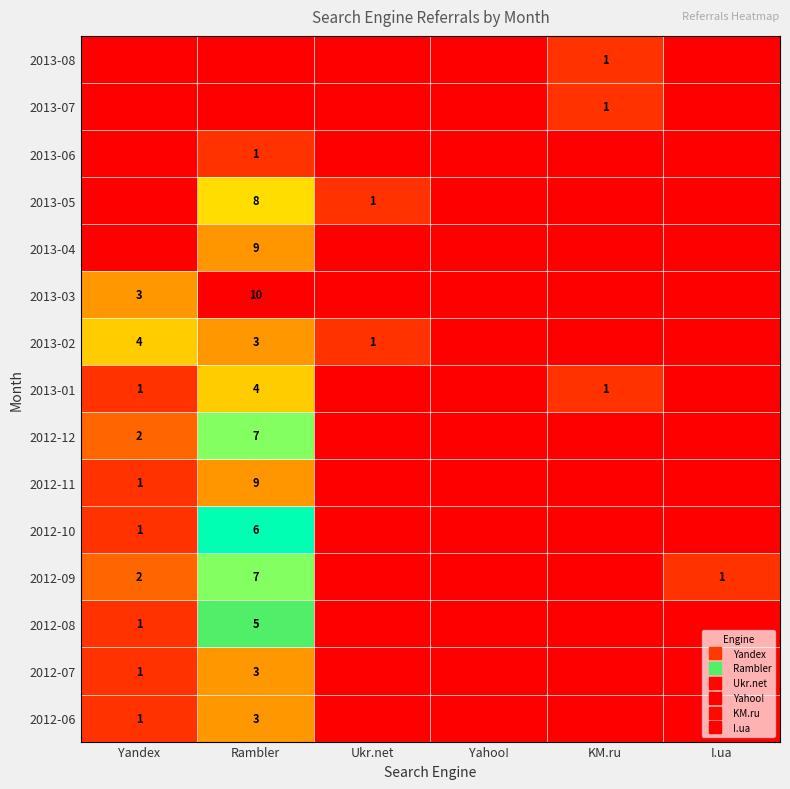

Is it true that 2012-11 equals 0 at Yandex?

False